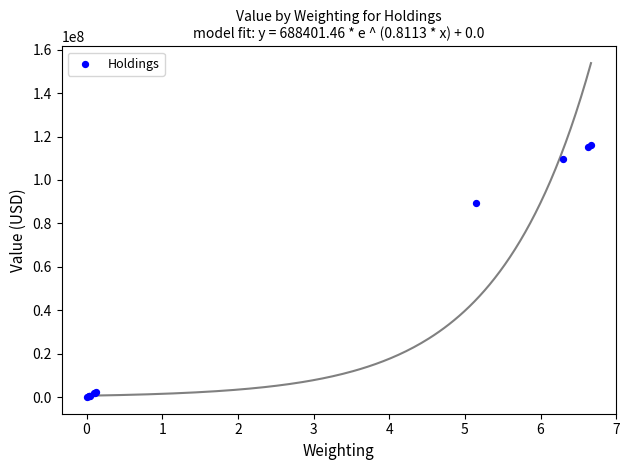

What Y value in the scatter plot is closest to 58019500?

89554000